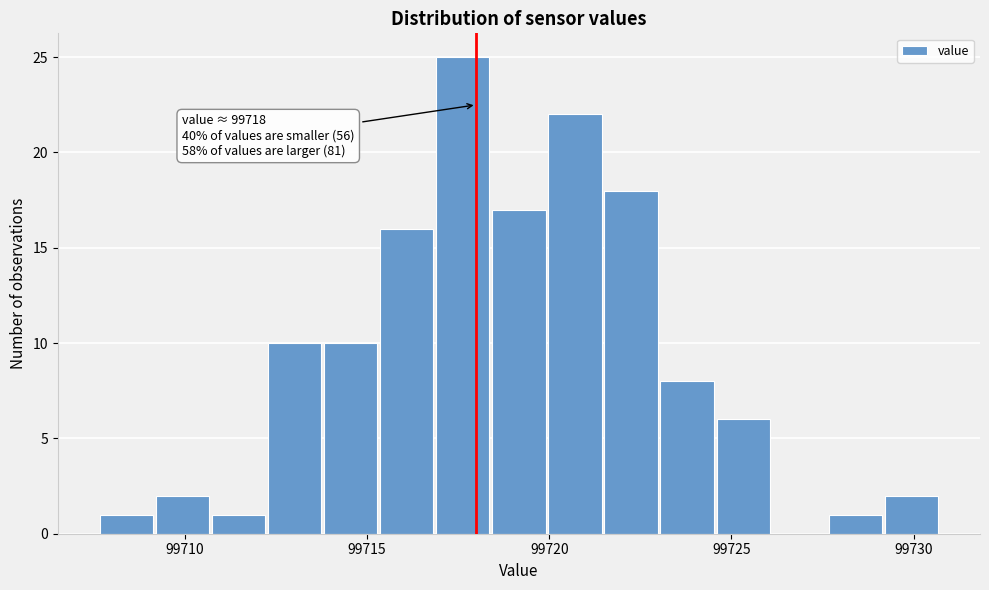

Read against the x-axis, roughly where is the centre of the tallest bar?

99717.5